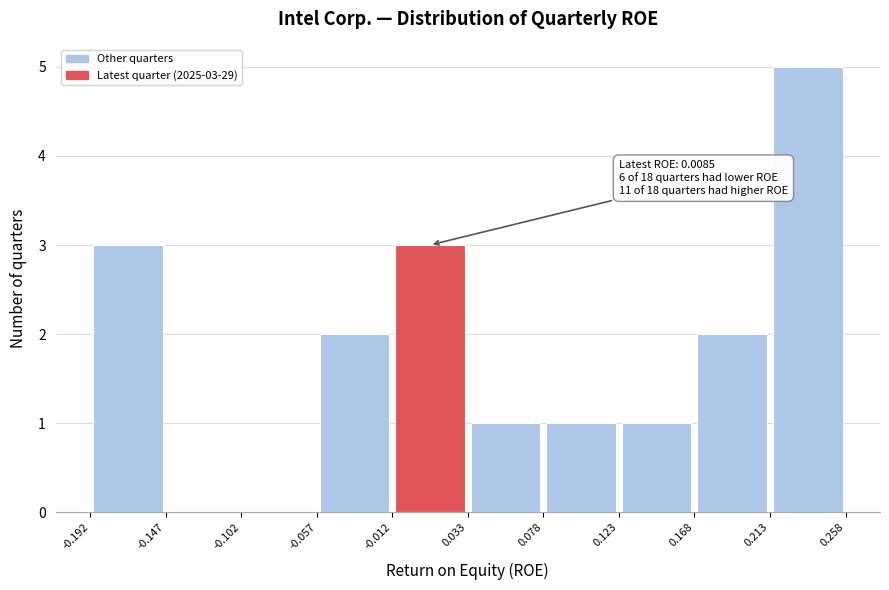

Which range on the x-axis has the tallest bar?

0.213 to 0.258